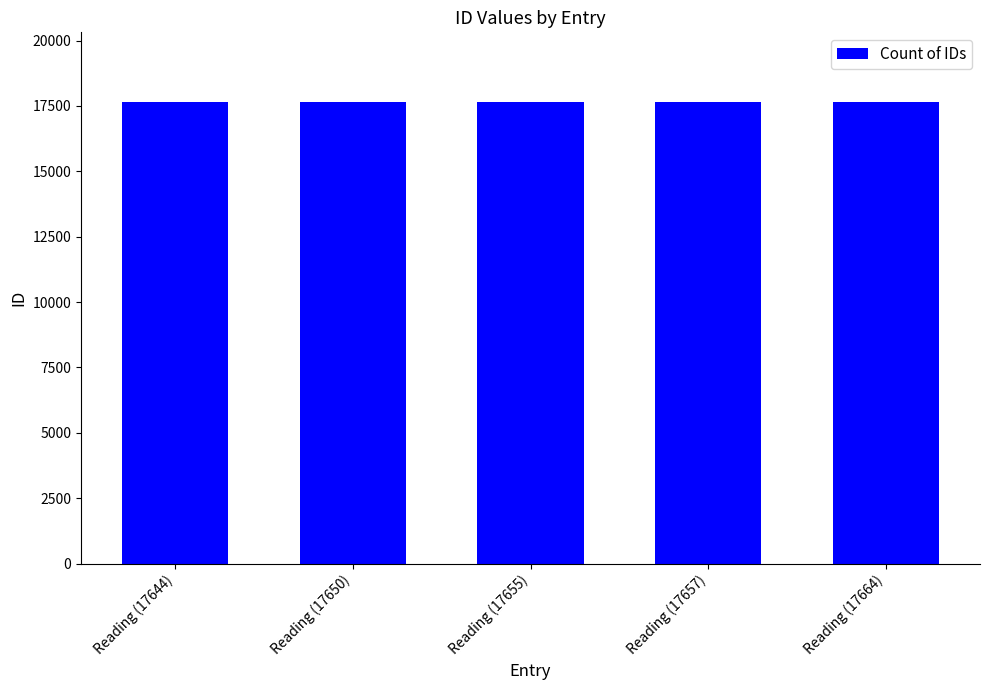

What is the minimum value shown in the chart?

17644